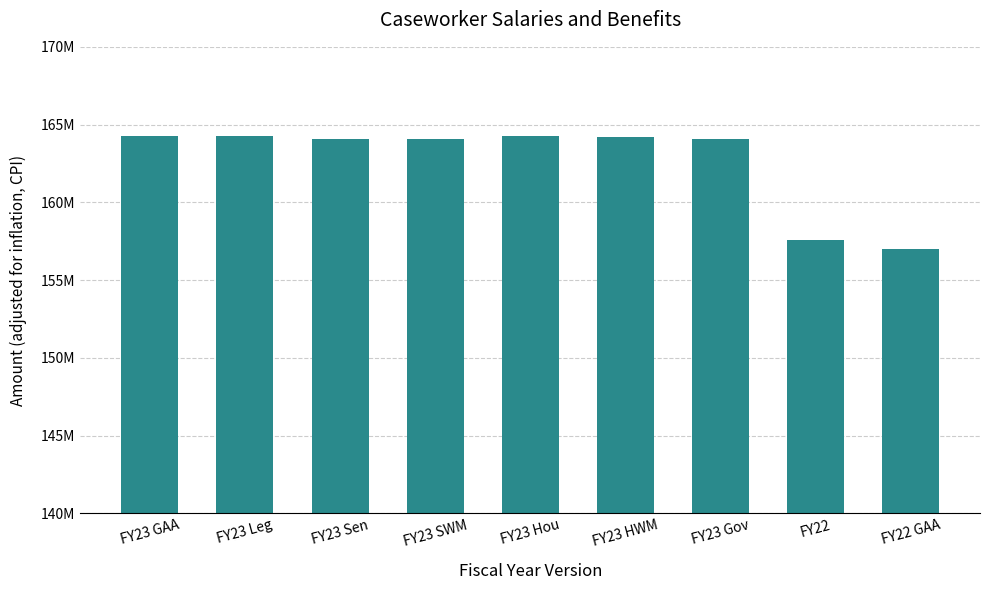

What position from the left is FY22?

8